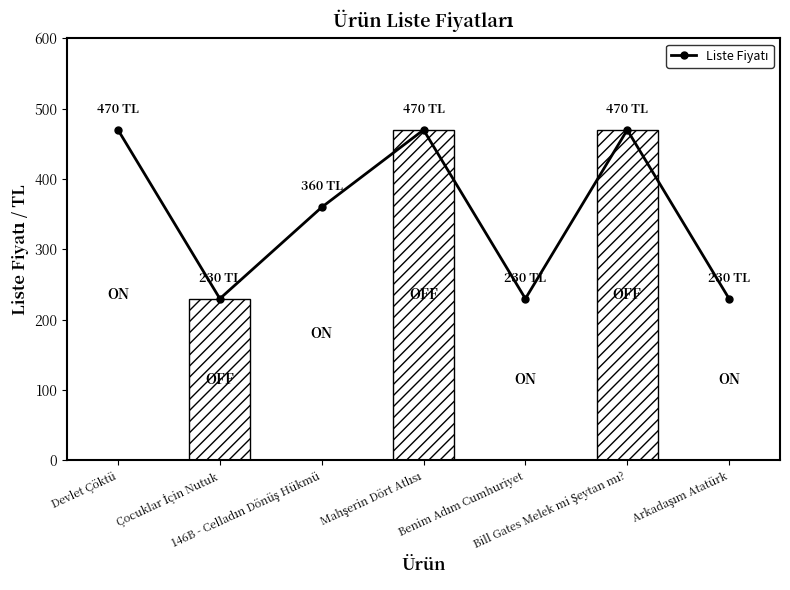

What is the difference between the maximum and minimum values?

240